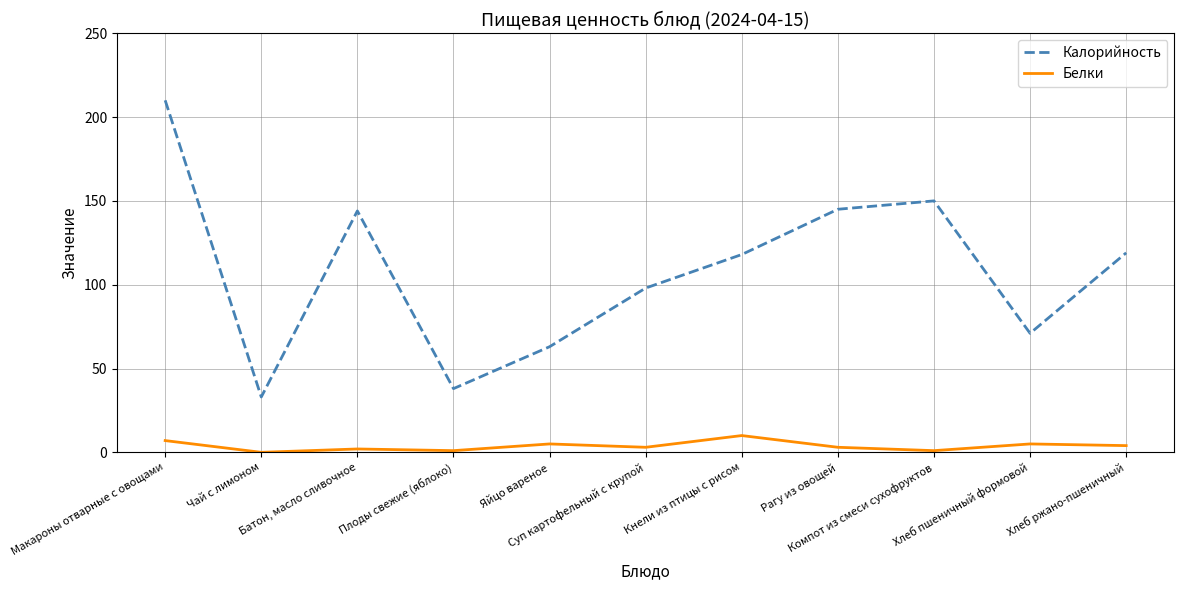

How many categories are shown in the chart?

11